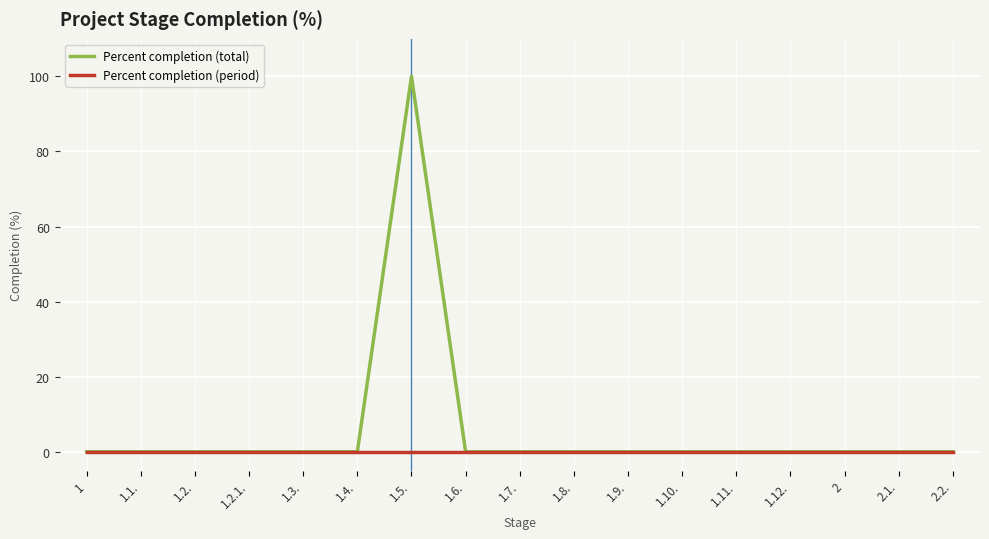

True or false: Percent completion (total) has a value of -57 at 1.3..

False